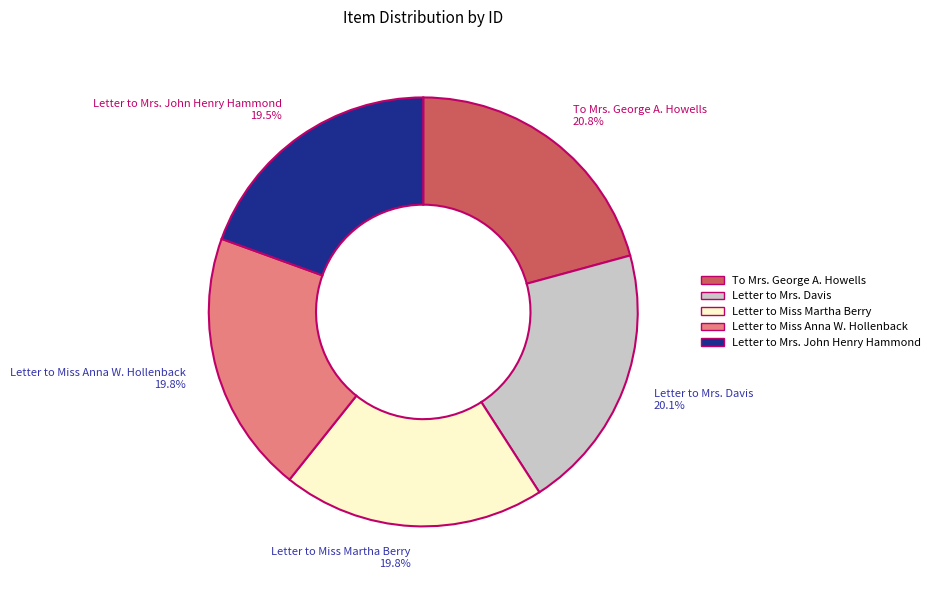

What percentage is NOT represented by To Mrs. George A. Howells?

79.2%